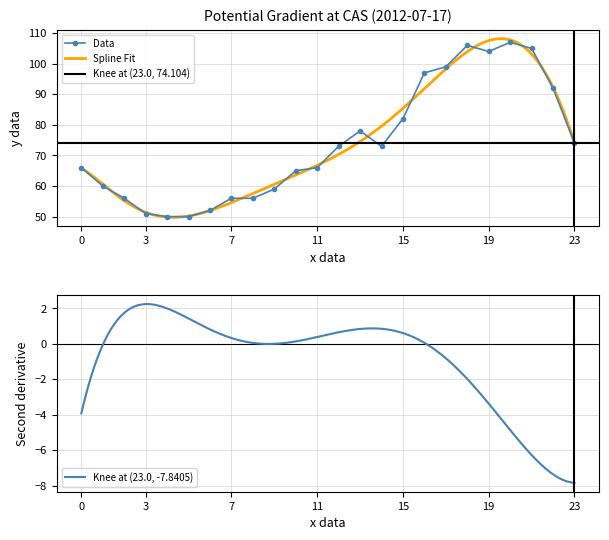

What is the label of the 15th point from the left?

14:00